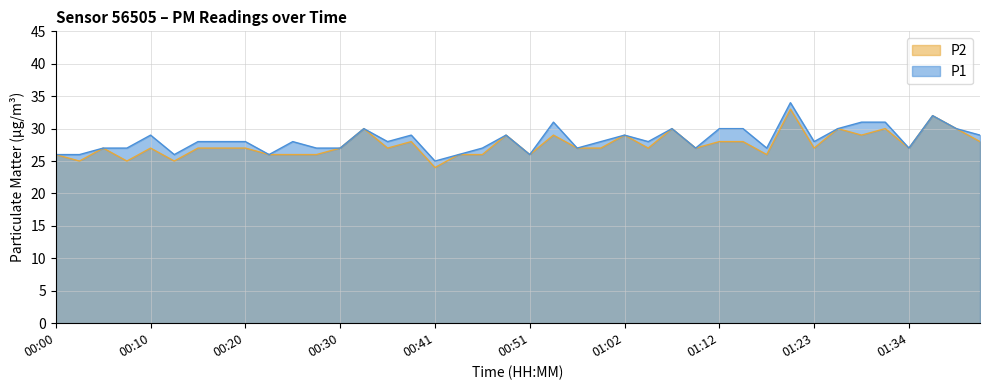

The value of P1 at 00:41 is 25. True or false?

True